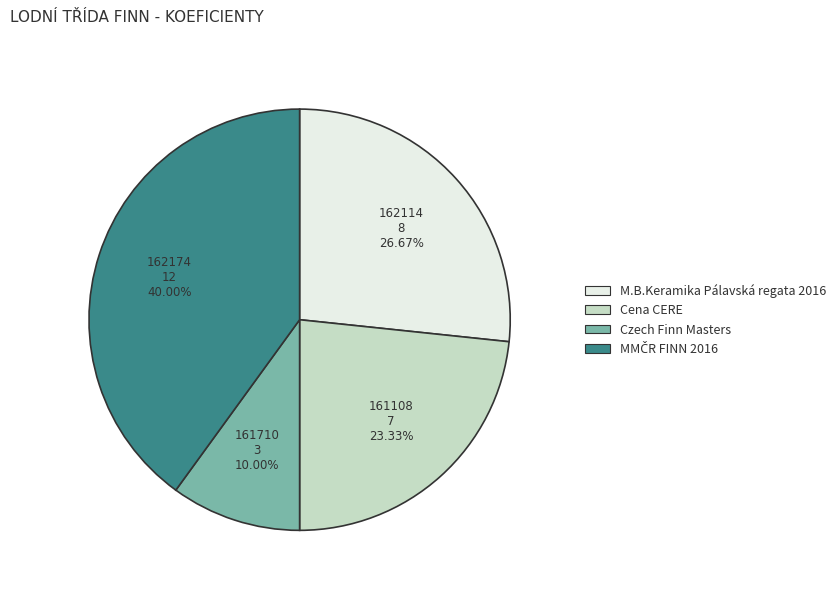

Does any single category account for the majority?

No